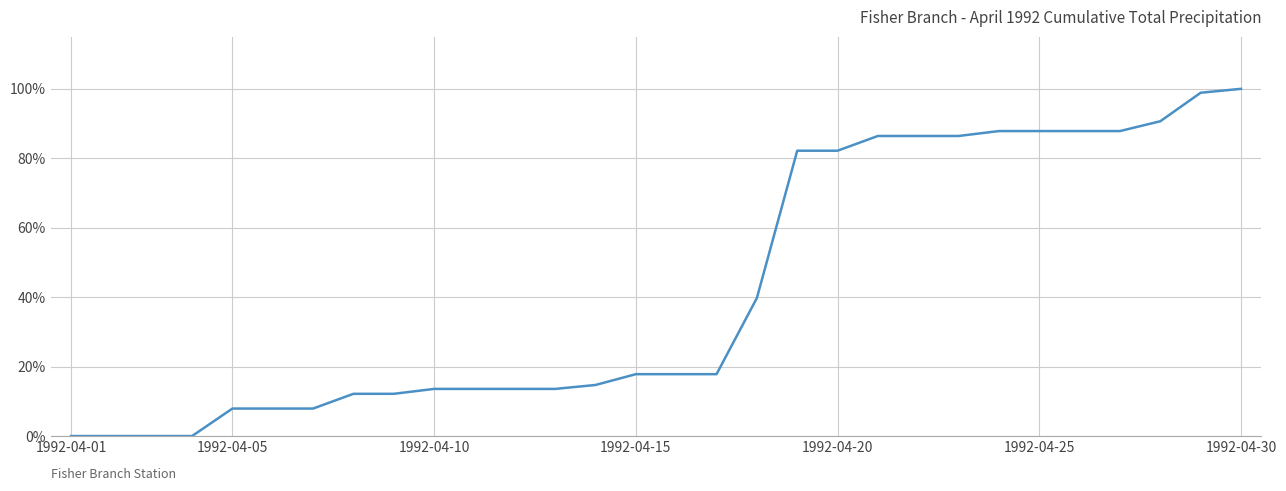

What is the maximum value shown in the chart?

100.0